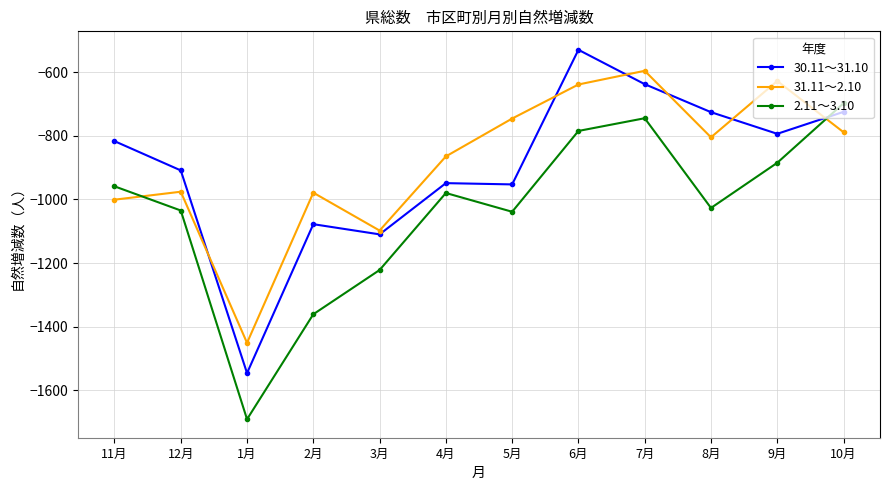

What is the average value of the 31.11～2.10 series?

-881